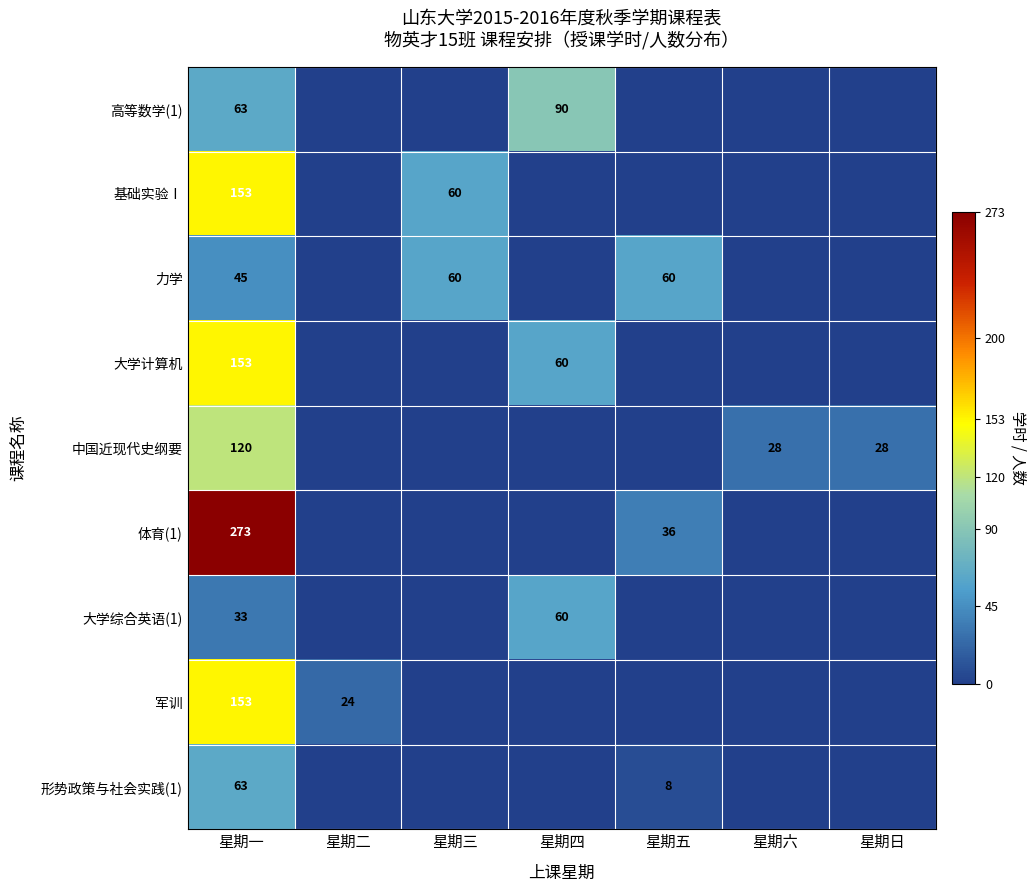

What is the total value across all series at 星期一?

1056